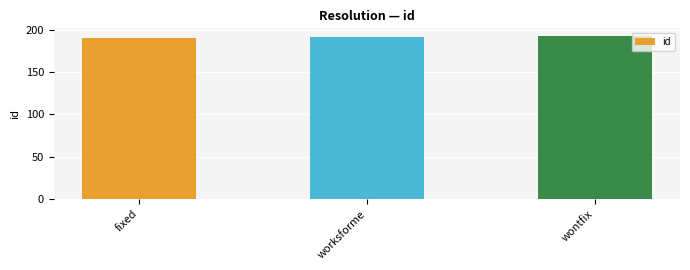

What is the smallest value displayed?

190